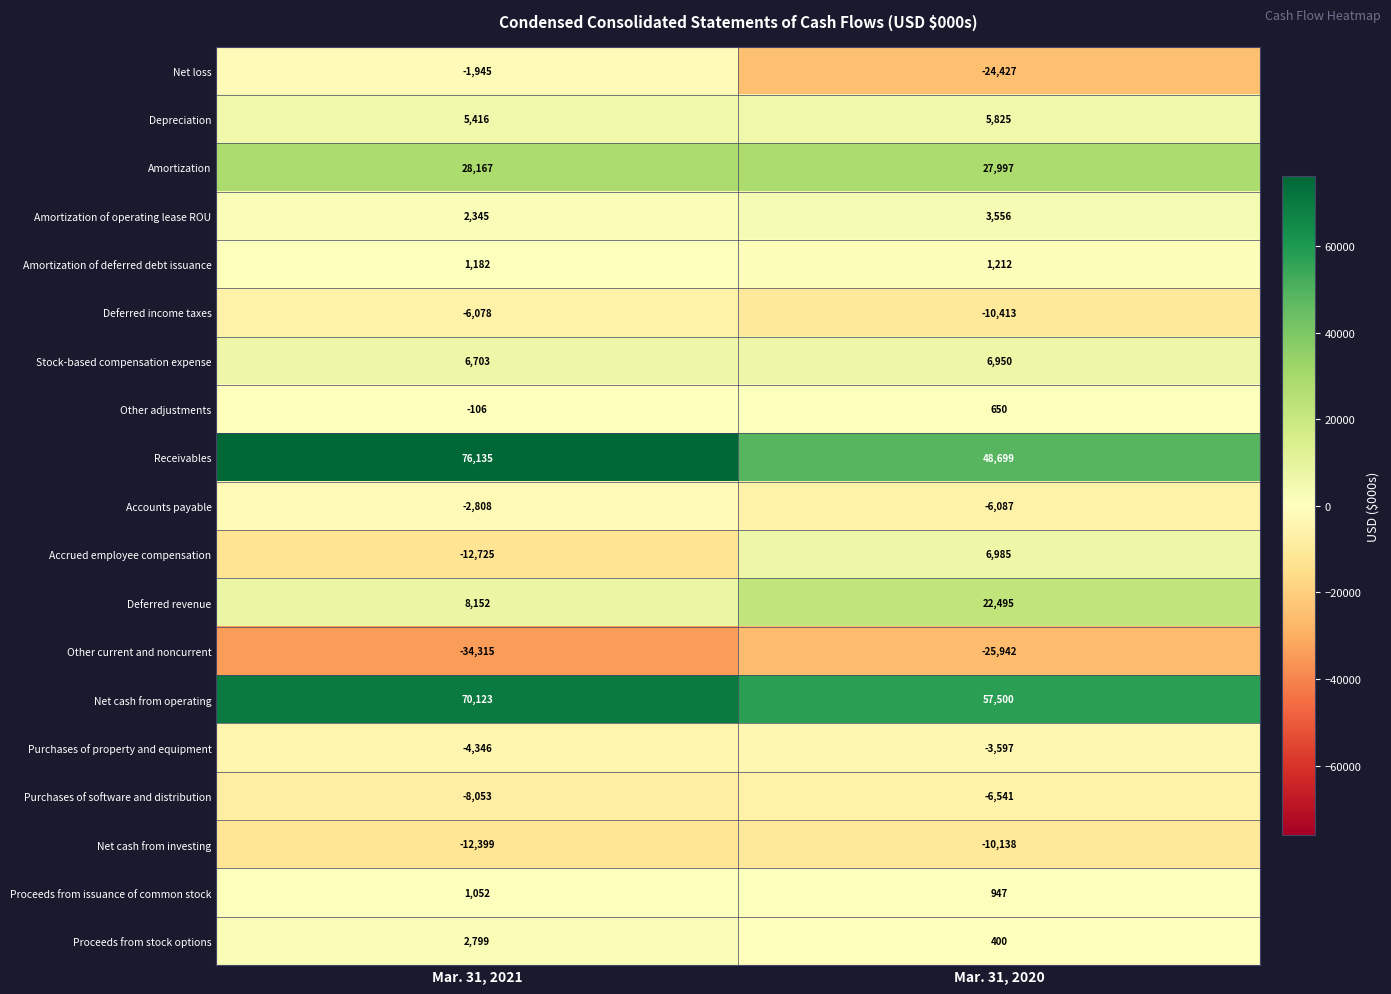

What is the approximate value of Amortization at Mar. 31, 2021?

28167